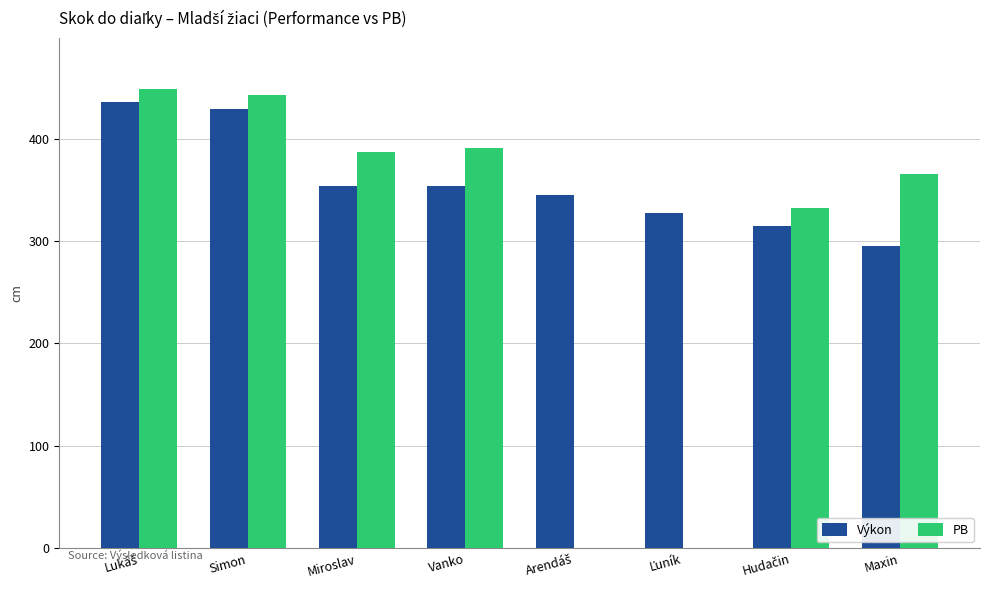

True or false: PB has a value of 82 at Maxin.

False